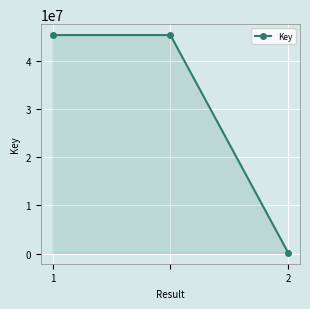

How many lines are shown in the chart?

1